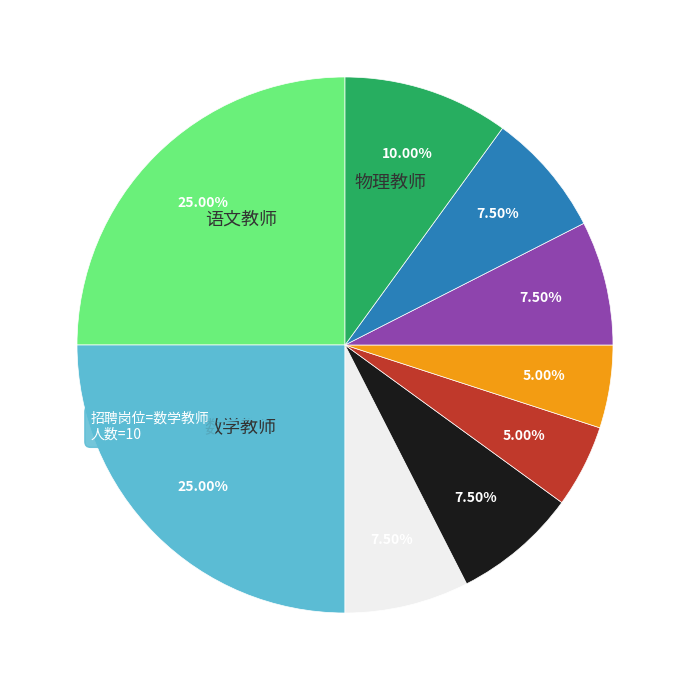

Is there a majority slice in this chart?

No